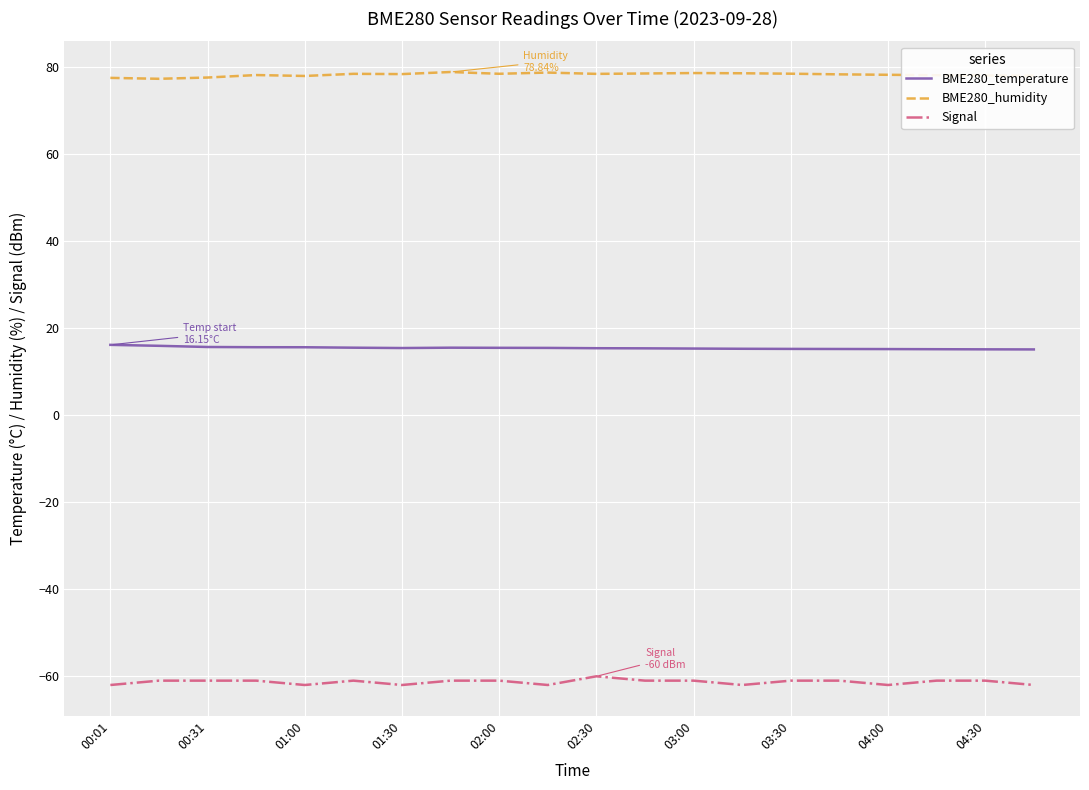

What is the maximum value shown in the chart?

78.8